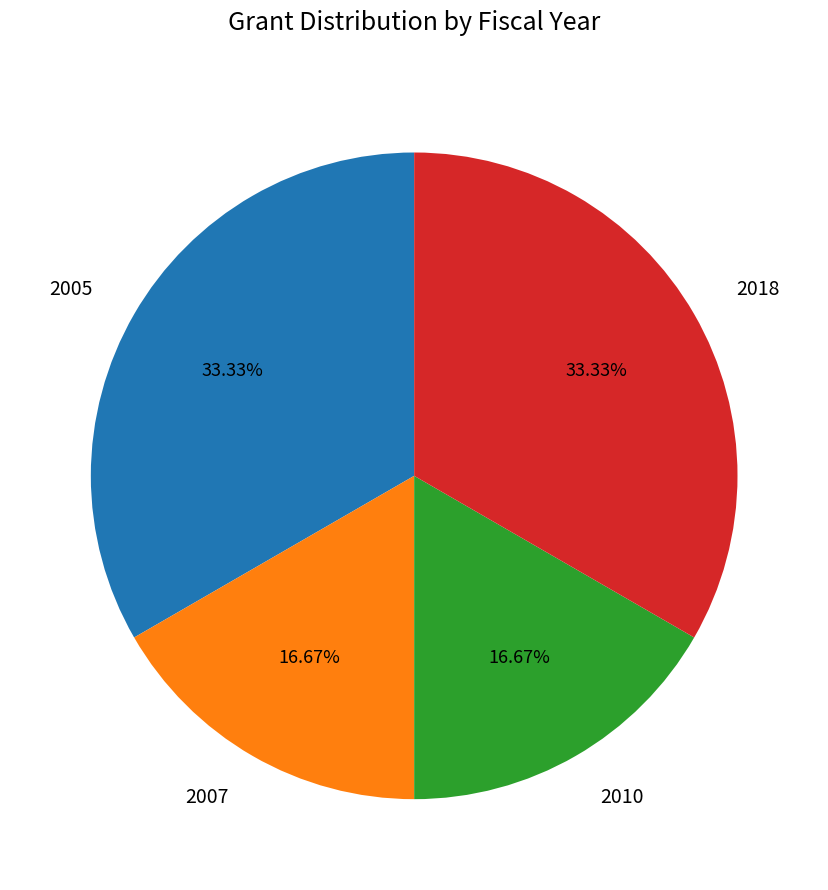

Does any single category account for the majority?

No